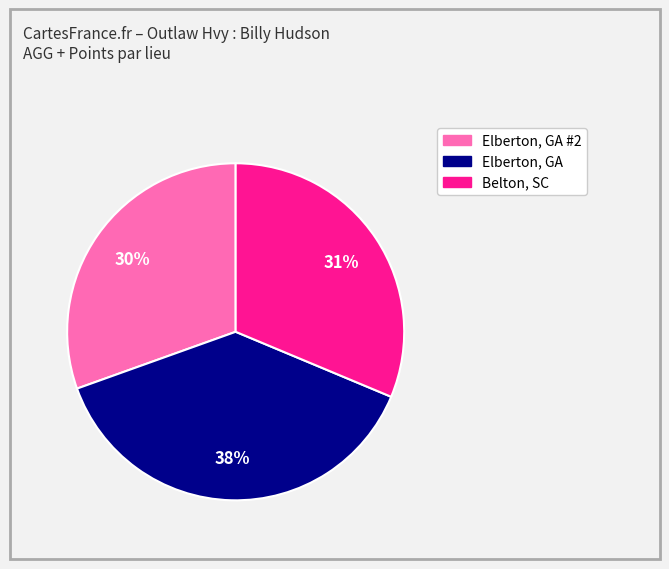

Does any single category account for the majority?

No